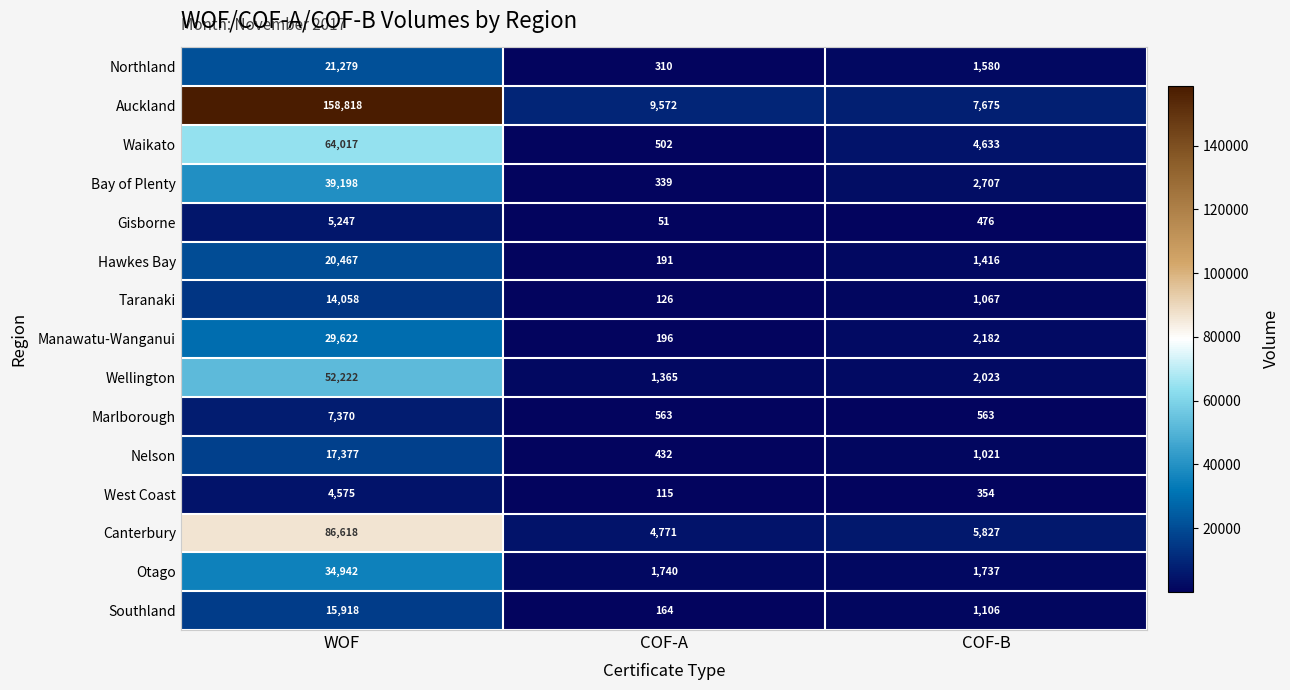

At how many categories does at least one series exceed 3840?

3